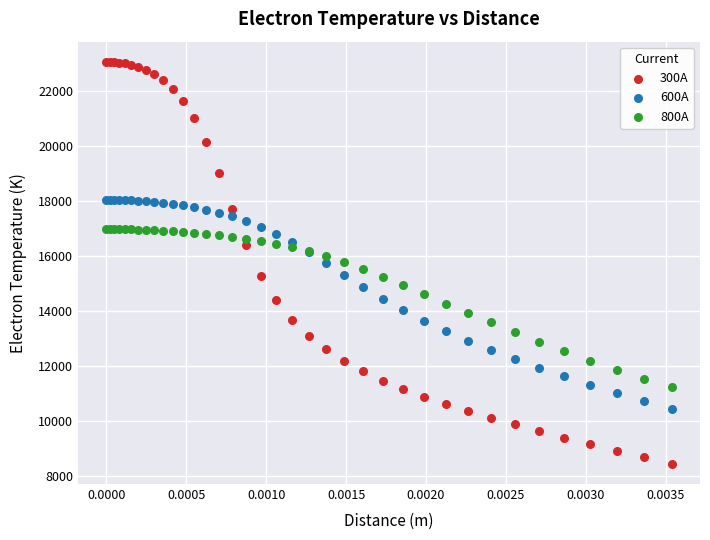

Which series contains the lowest Y value?

300A